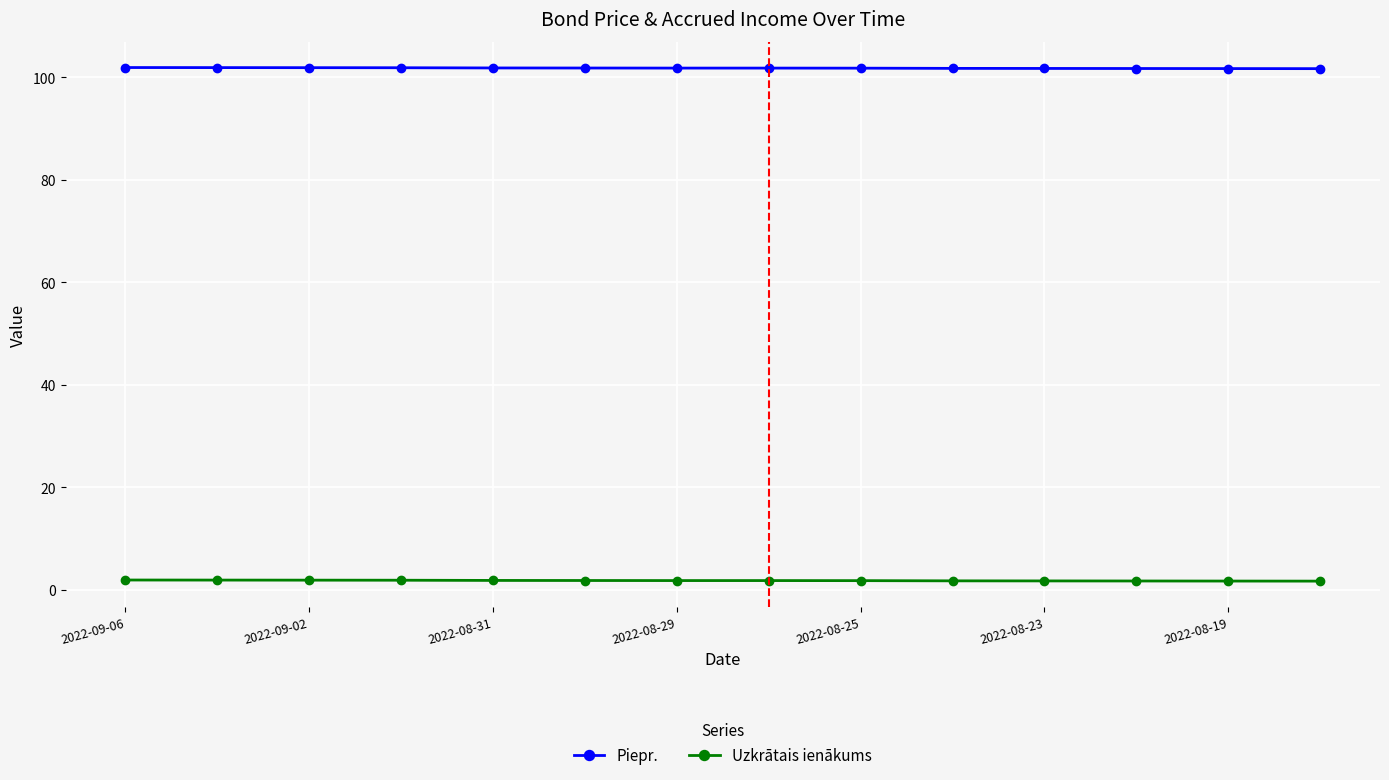

List the series in order of their overall mean, lowest first.

Uzkrātais ienākums, Piepr.